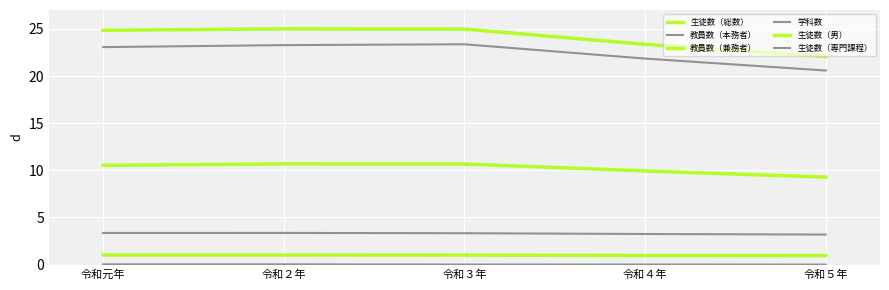

How many lines are shown in the chart?

6